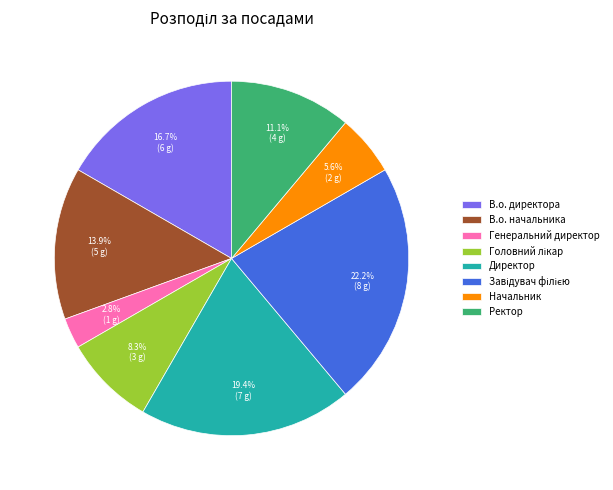

To the nearest percent, what percentage of the pie is Ректор?

11%